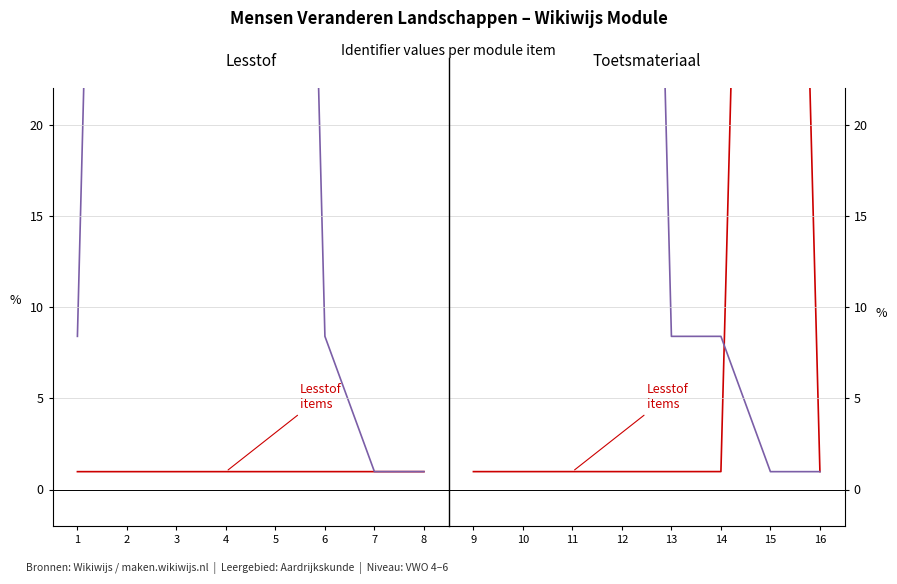

List the series in order of their peak value, lowest first.

Lesstof items, Toets items